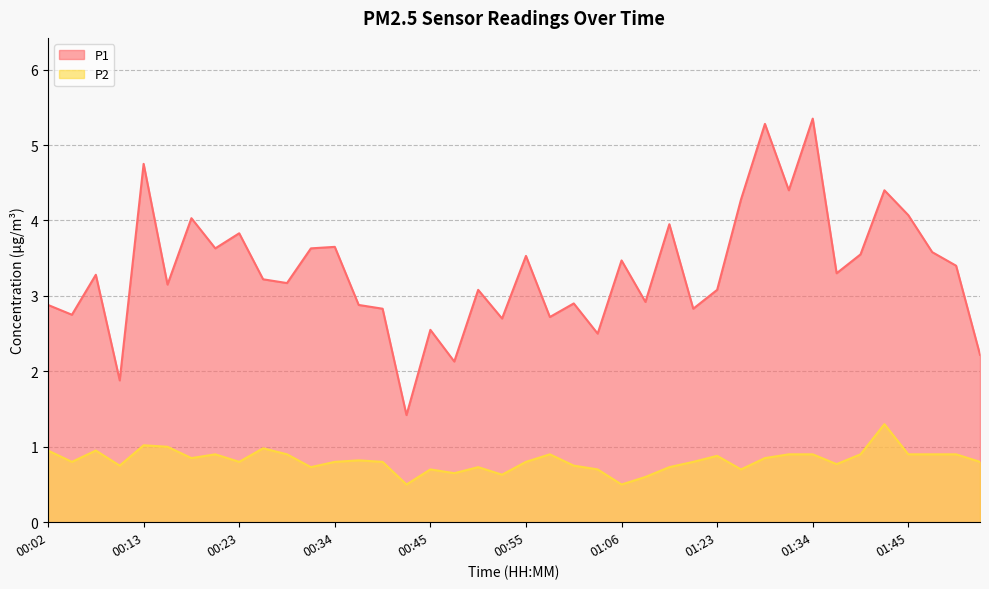

What is the difference between the maximum and minimum values in the P2 series?

0.8